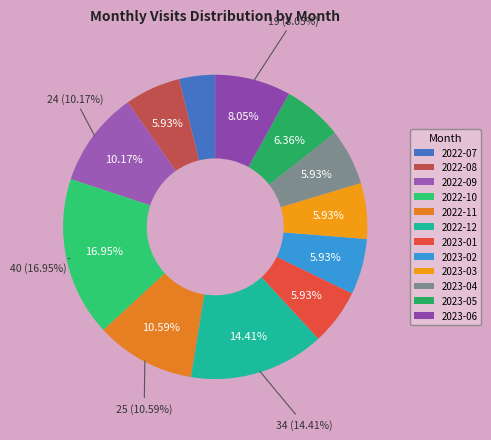

What percentage is the 2022-12 slice, to the nearest percent?

14%